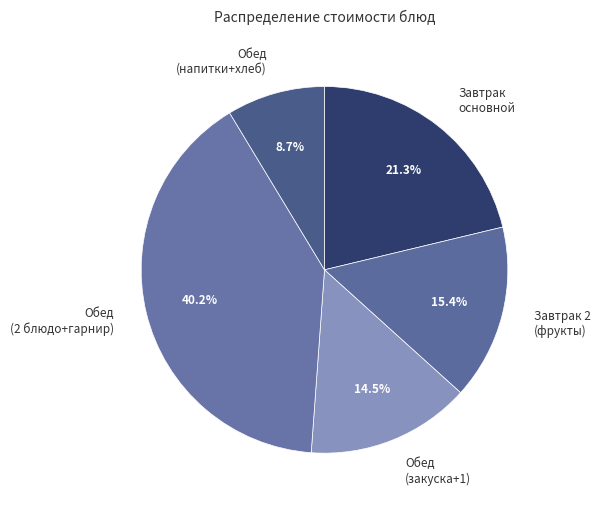

Rank the categories by value from highest to lowest.

Обед (2 блюдо+гарнир), Завтрак основной, Завтрак 2 (фрукты), Обед (закуска+1), Обед (напитки+хлеб)